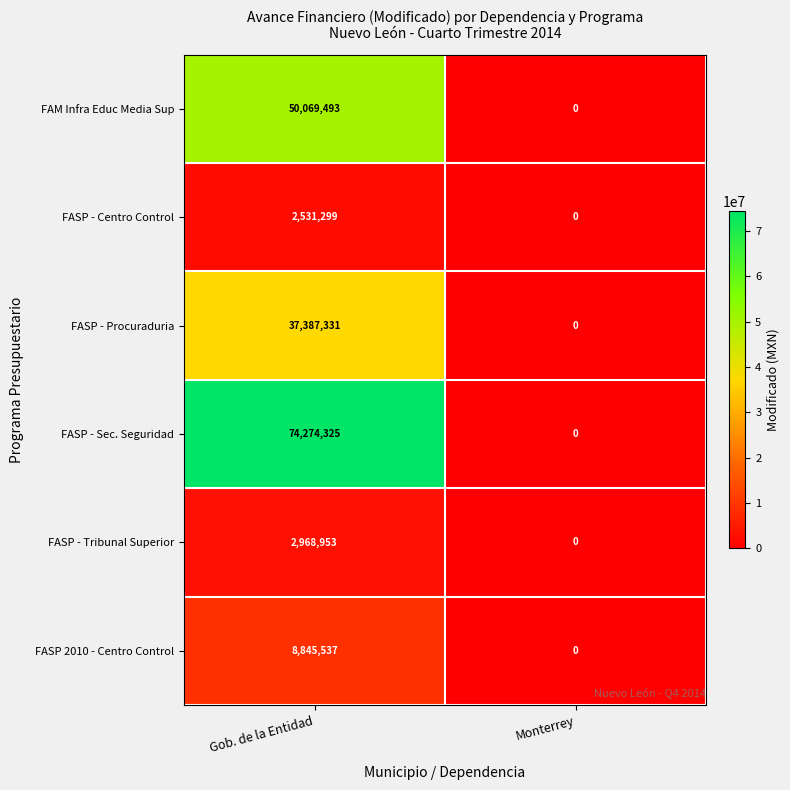

How many data points does each series have?

2